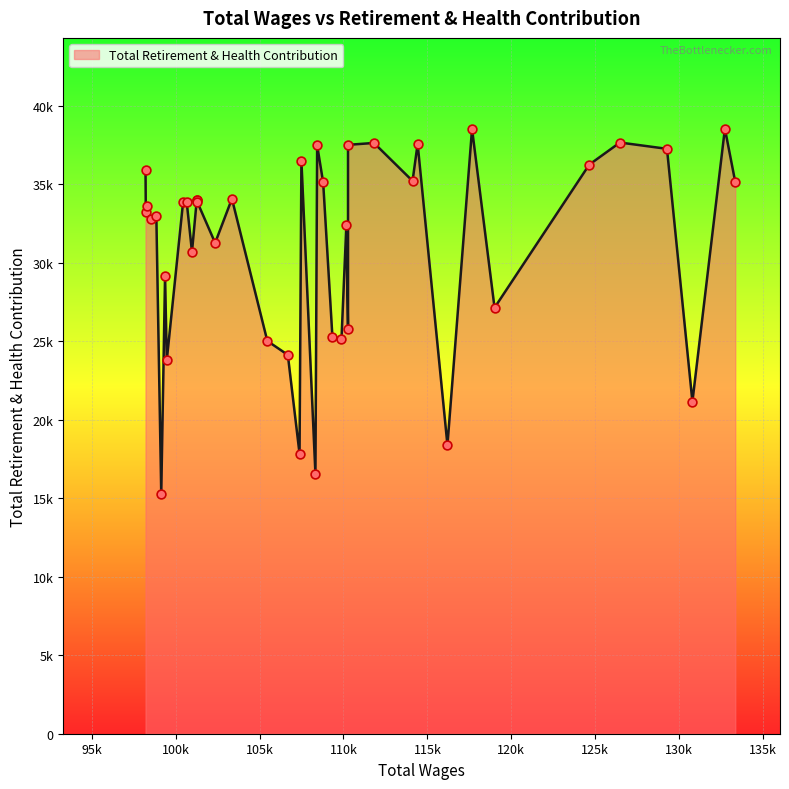

Between 31 and 33, which is larger?

31